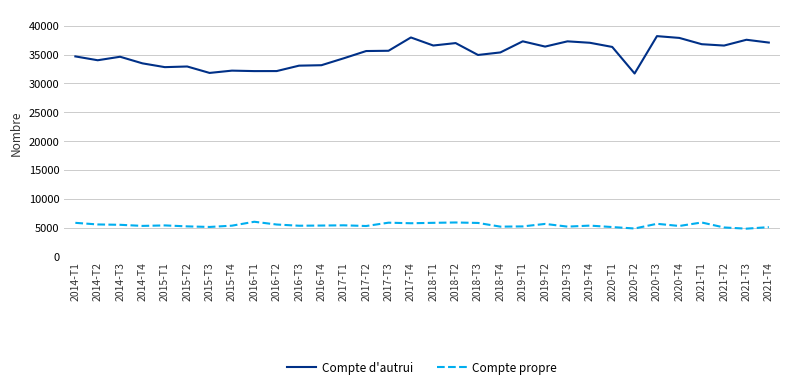

What is the greatest value displayed?

38196